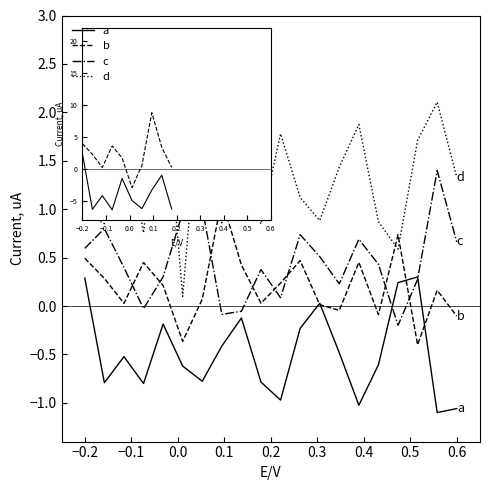

What is the greatest value displayed?

2.5